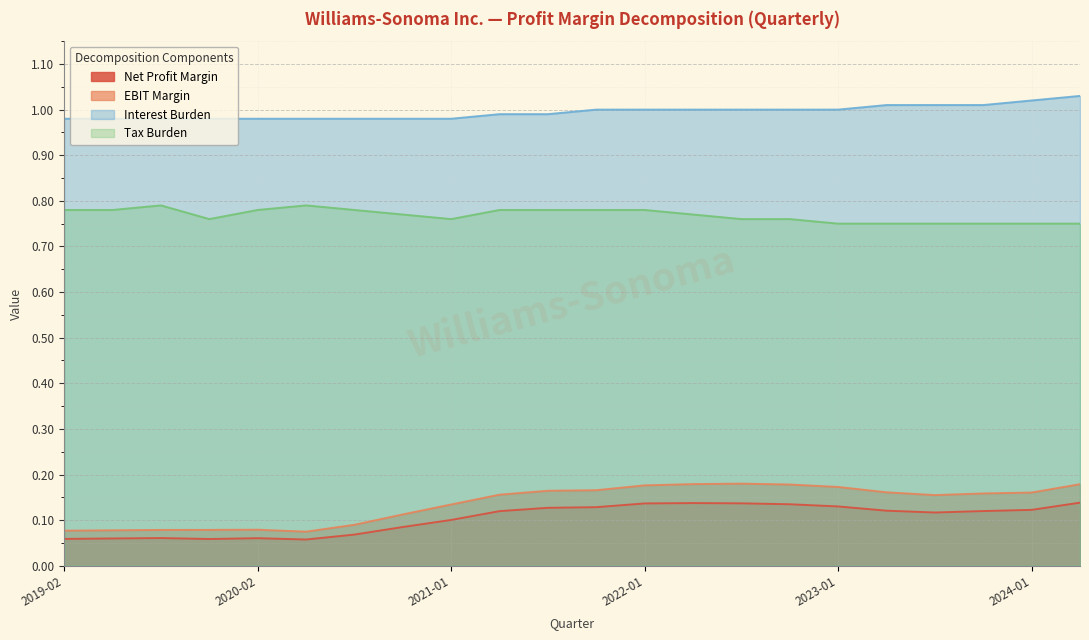

True or false: Interest Burden and Net Profit Margin cross at least once.

False